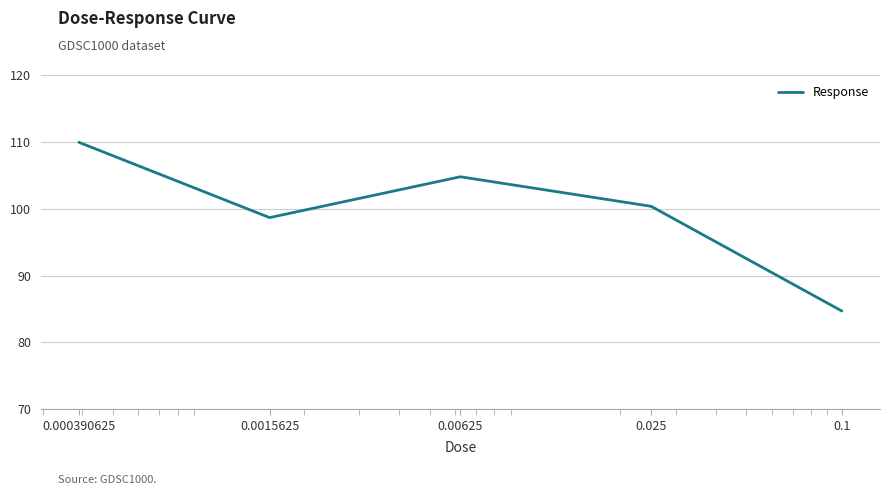

Reading left to right, what are all the values shown in this chart?

109.9	98.7	104.8	100.4	84.7